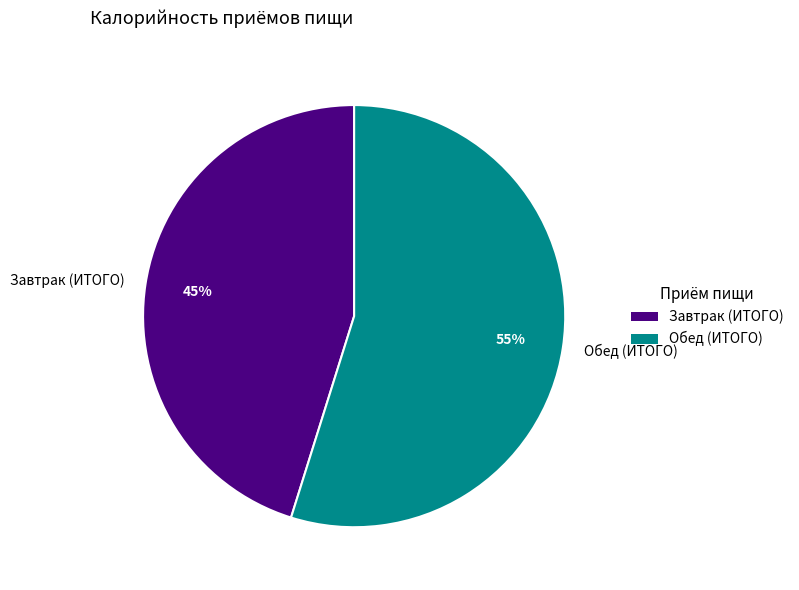

Combined, do Завтрак (ИТОГО) and Обед (ИТОГО) account for over 50%?

Yes